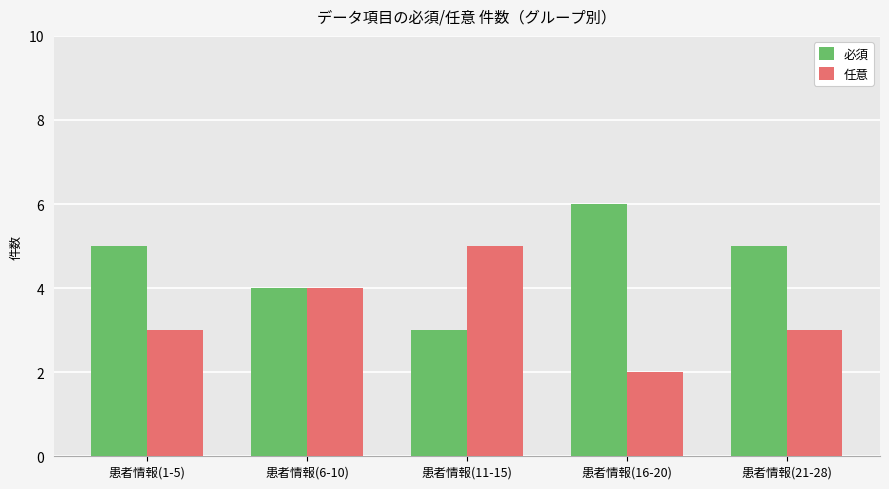

Which series has the largest total across all categories?

必須